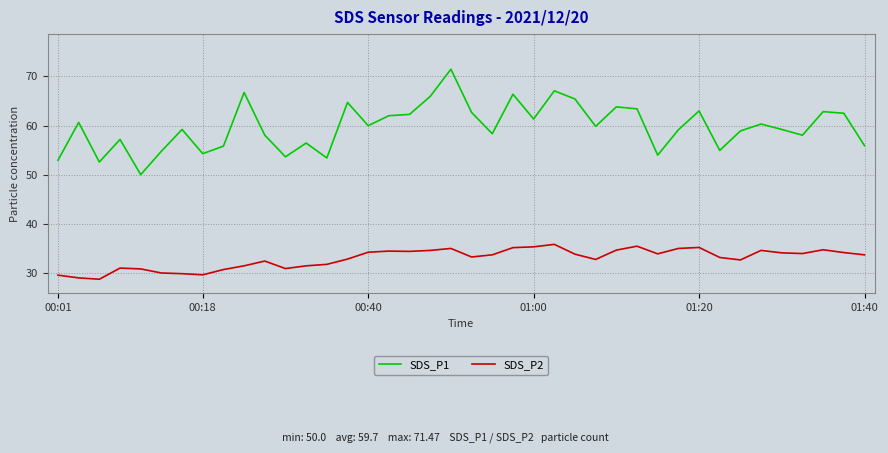

True or false: SDS_P1 and SDS_P2 cross at least once.

False